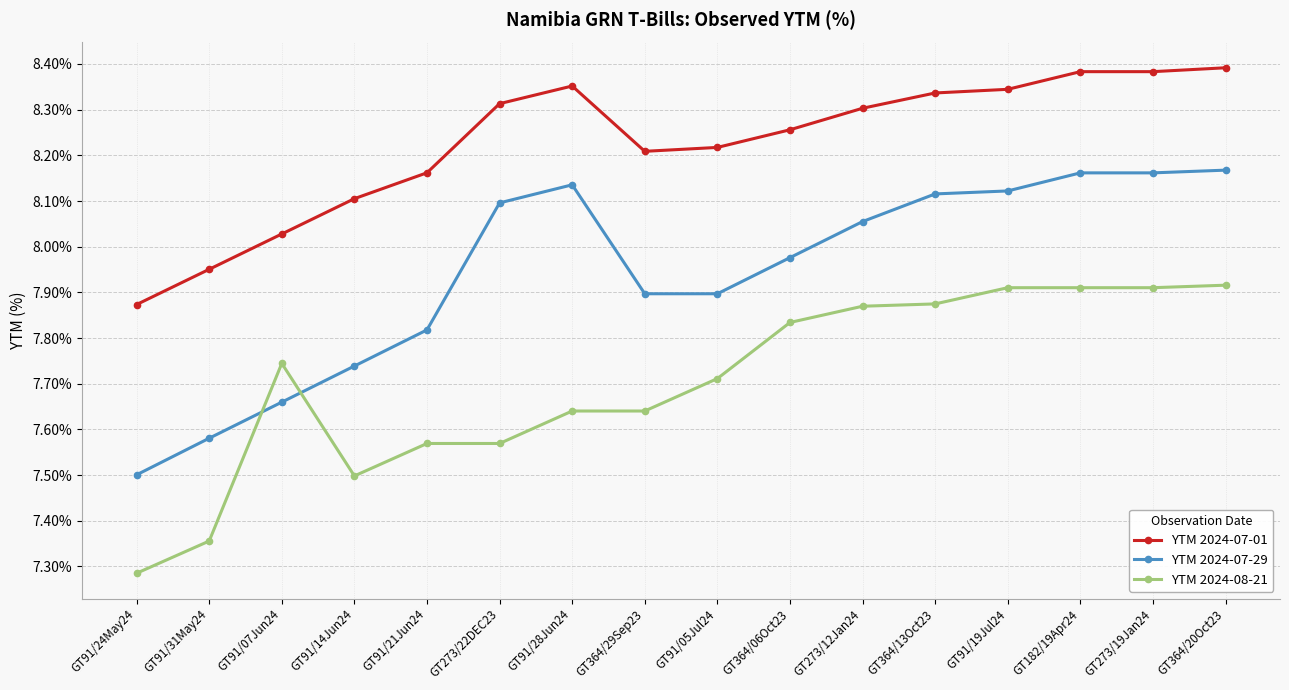

True or false: YTM 2024-07-01 has more than 0 interior local peaks.

True